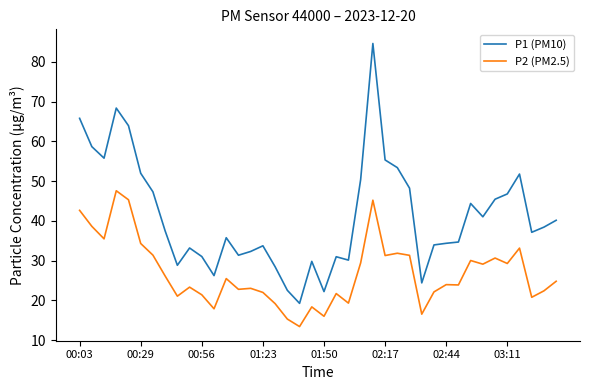

True or false: P2 (PM2.5) and P1 (PM10) intersect in this chart.

False